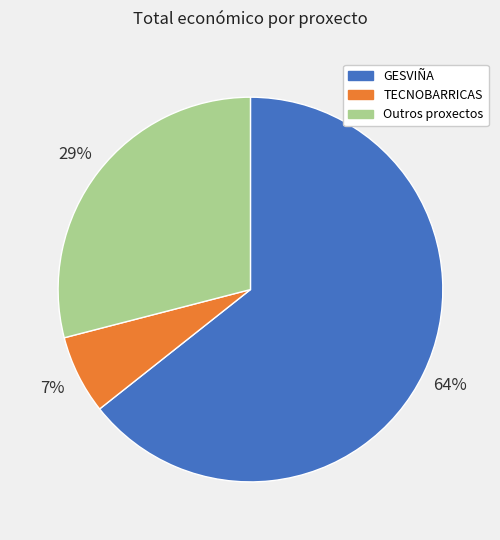

To the nearest percent, what is the average slice percentage?

33%